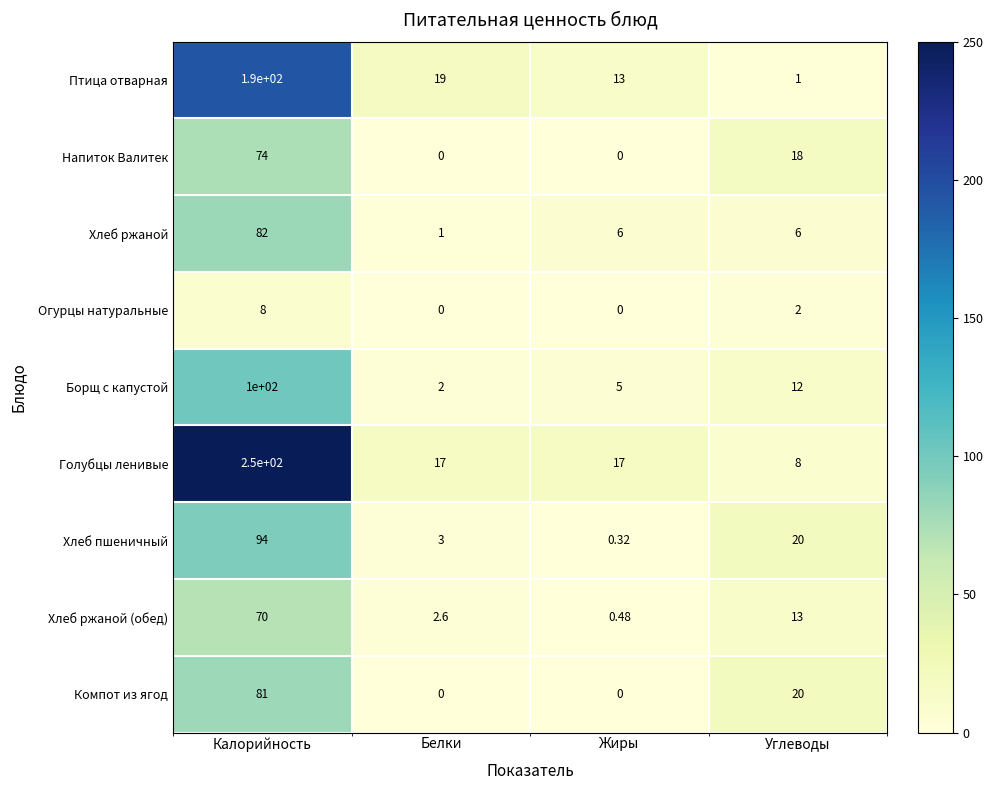

At which label does Напиток Валитек first exceed 18?

Калорийность